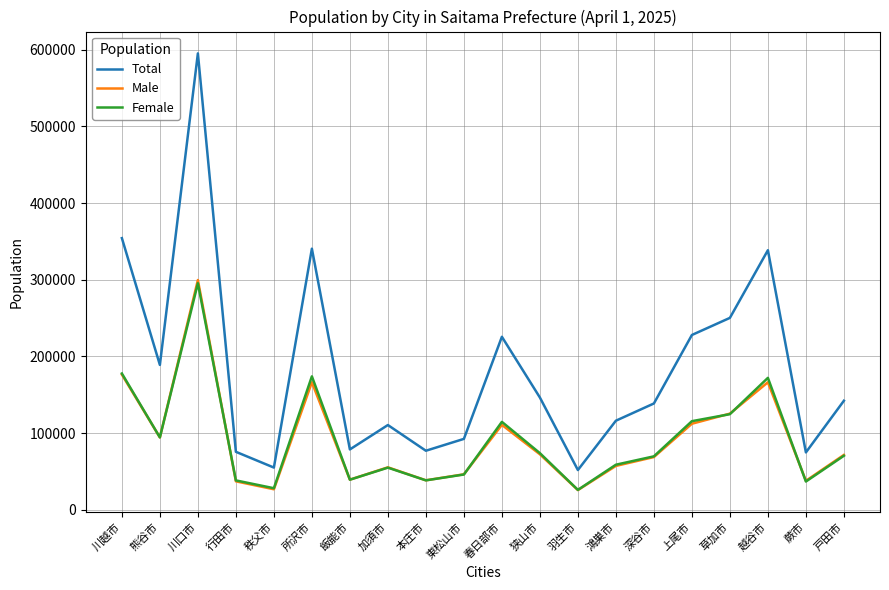

How many distinct data groups are displayed?

3